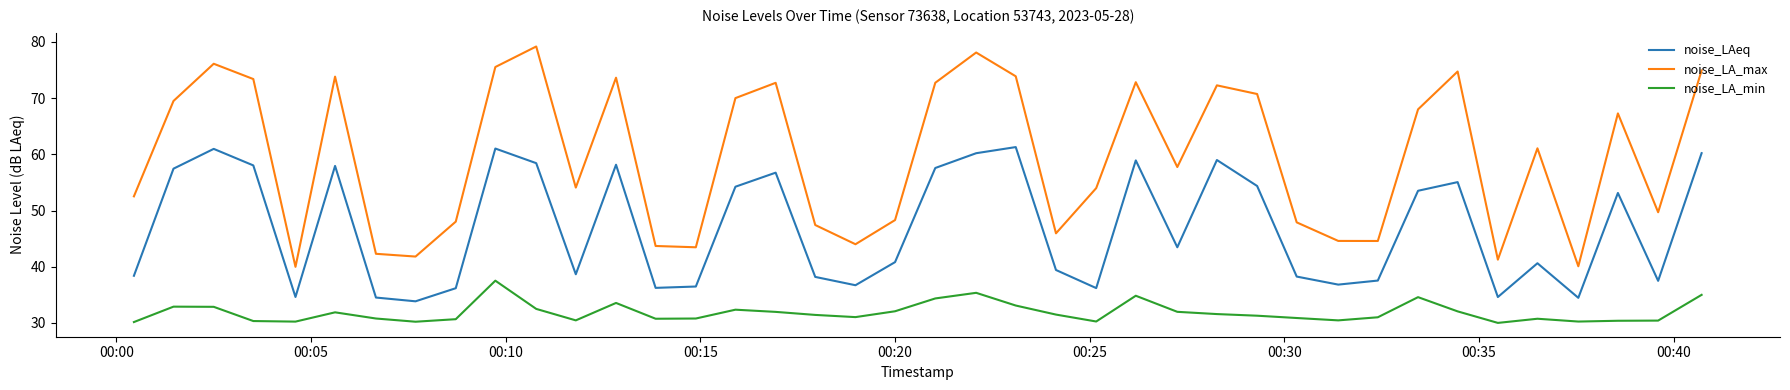

Count the number of categories in the chart.

40